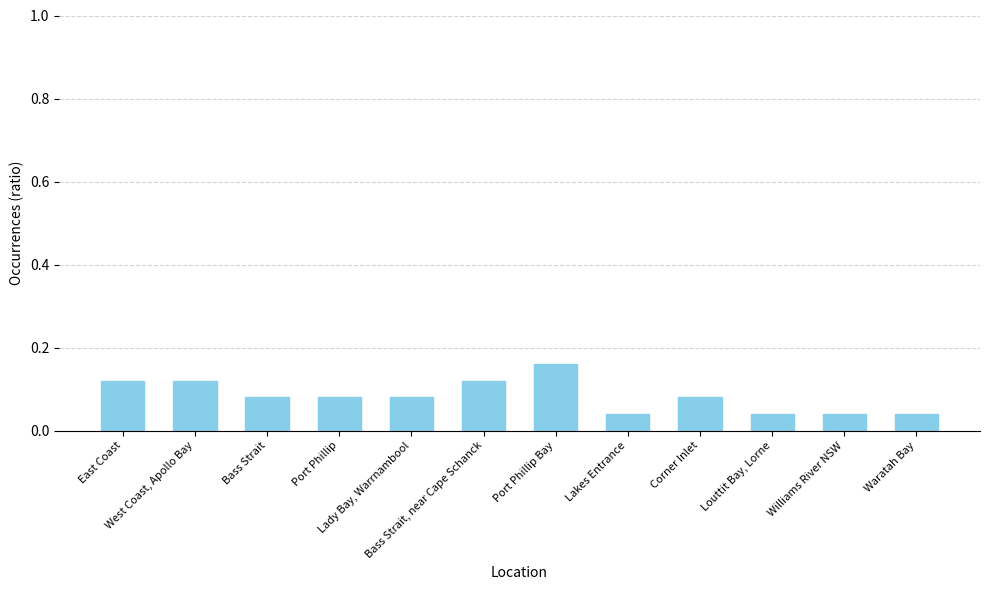

What is the sum of all values?

1.0